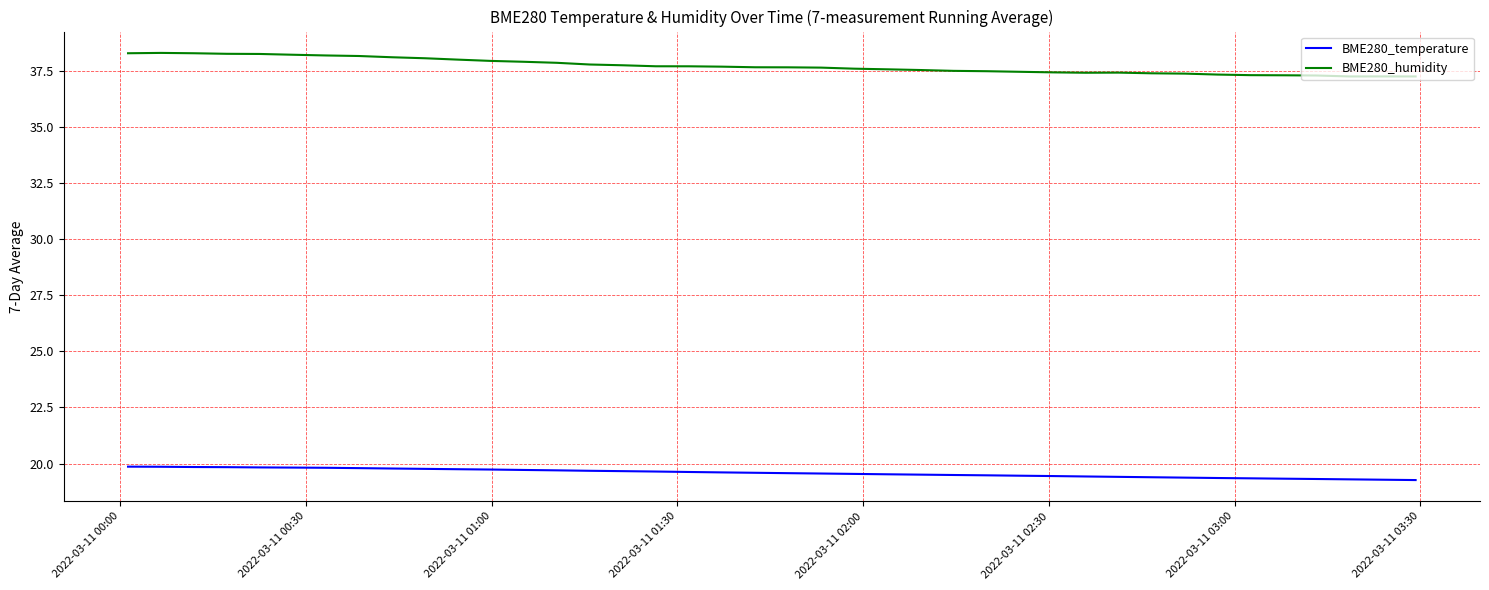

True or false: BME280_temperature and BME280_humidity cross at least once.

False